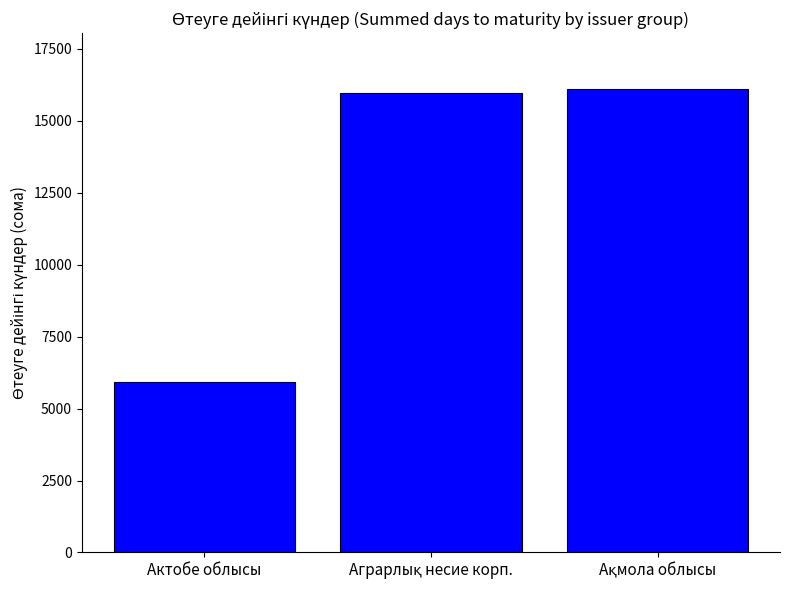

Reading left to right, extract all data points from this chart.

5928	15947	16109